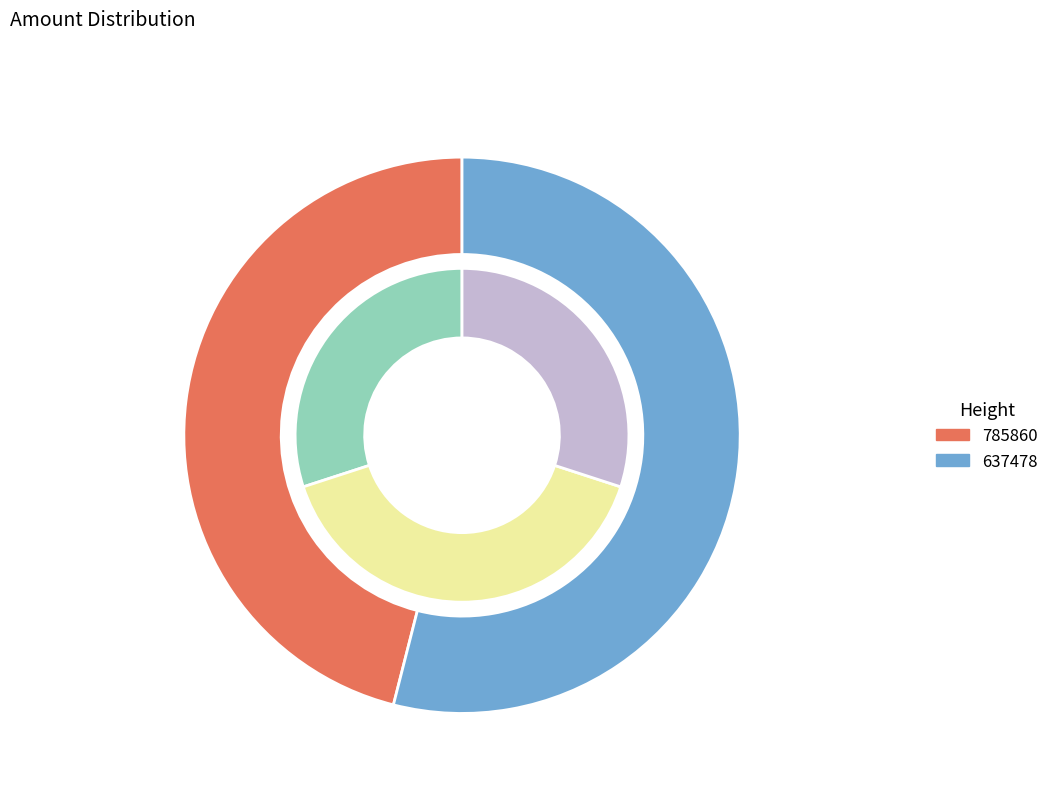

Which category accounts for the majority?

637478